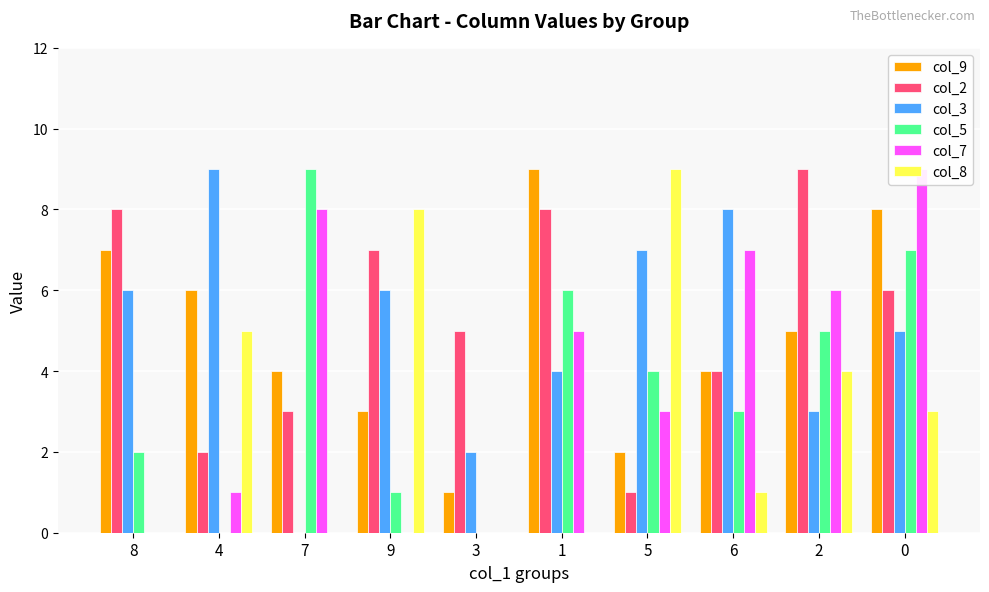

What is the highest value of the col_7 series?

9